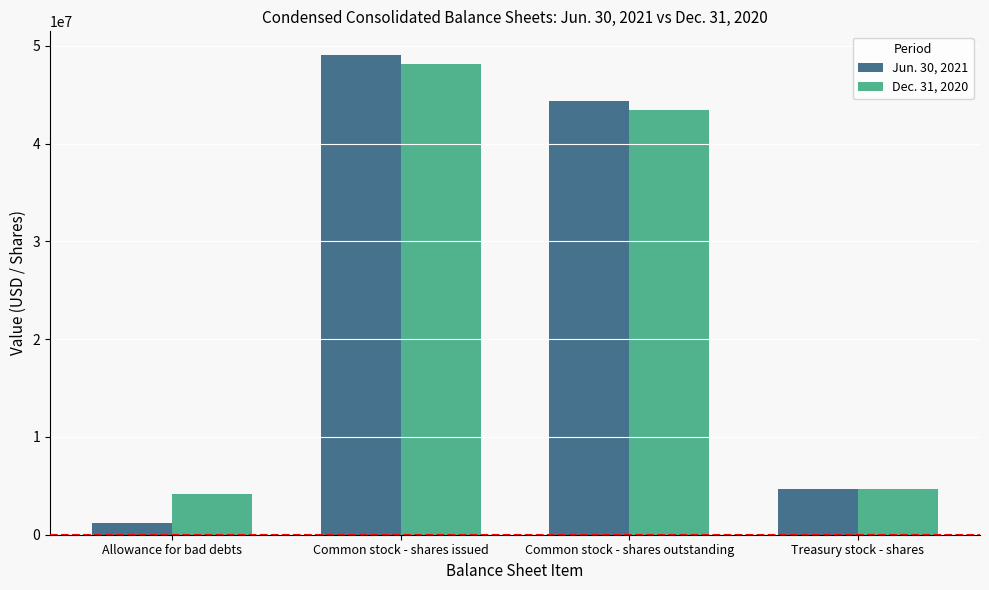

What is the average value of the Dec. 31, 2020 series?

25101634